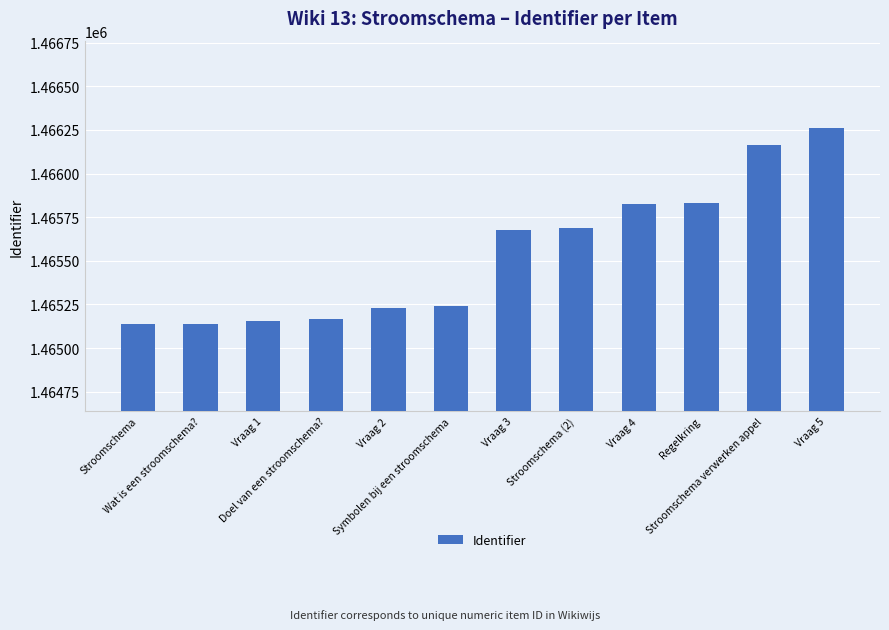

What is the maximum value shown in the chart?

1466262